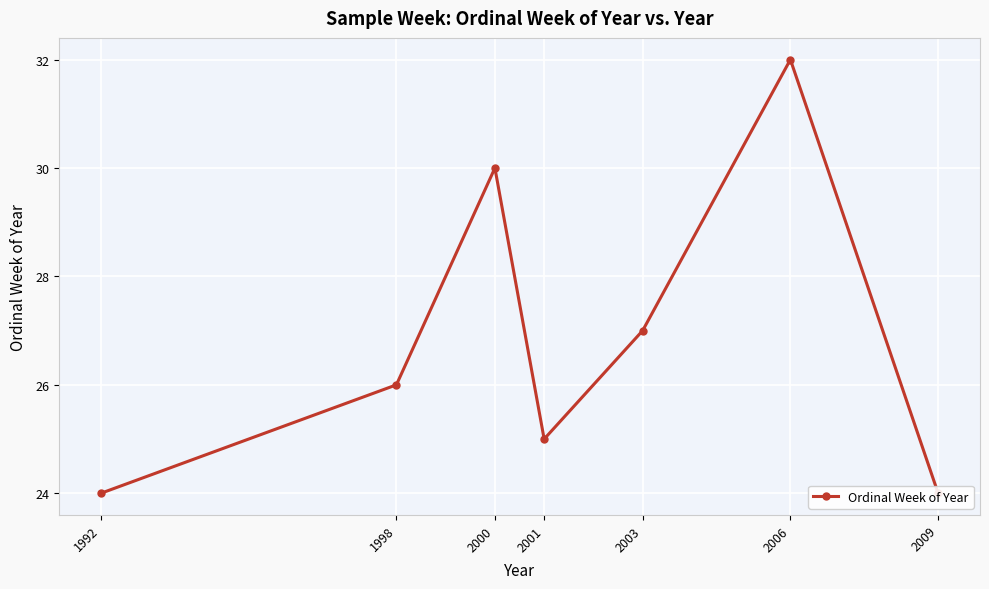

Does the chart display data point markers on the line(s)?

Yes